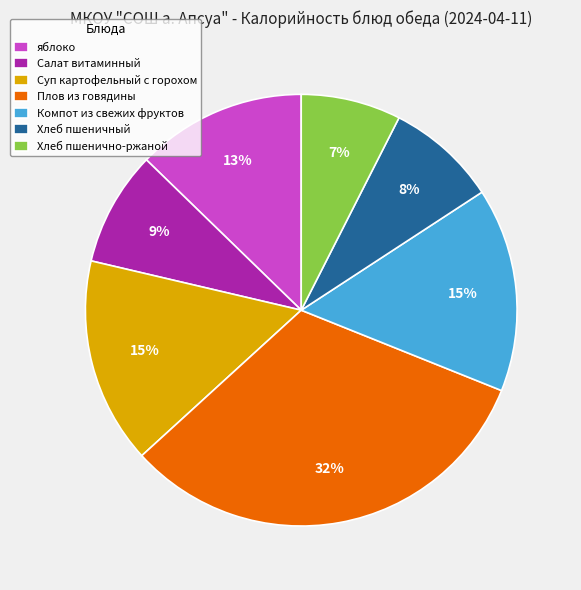

To the nearest percent, what is the average slice percentage?

14%